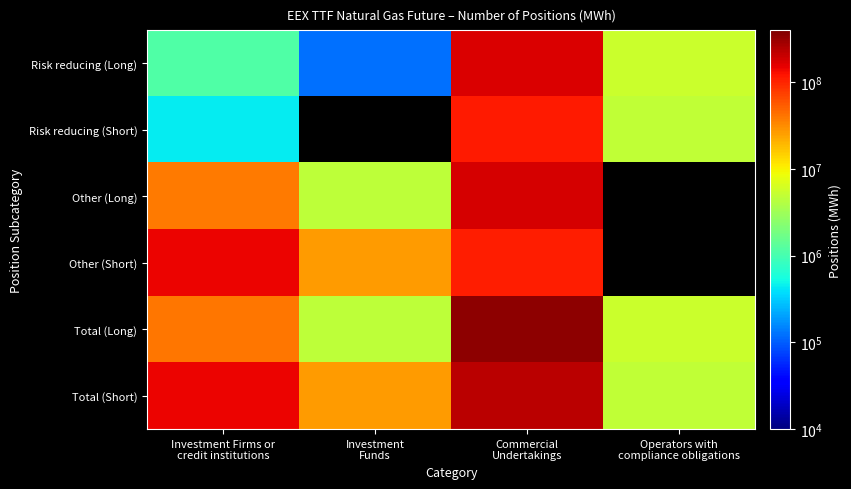

True or false: Total (Short) has a value of 224595116.0 at Commercial Undertakings.

True